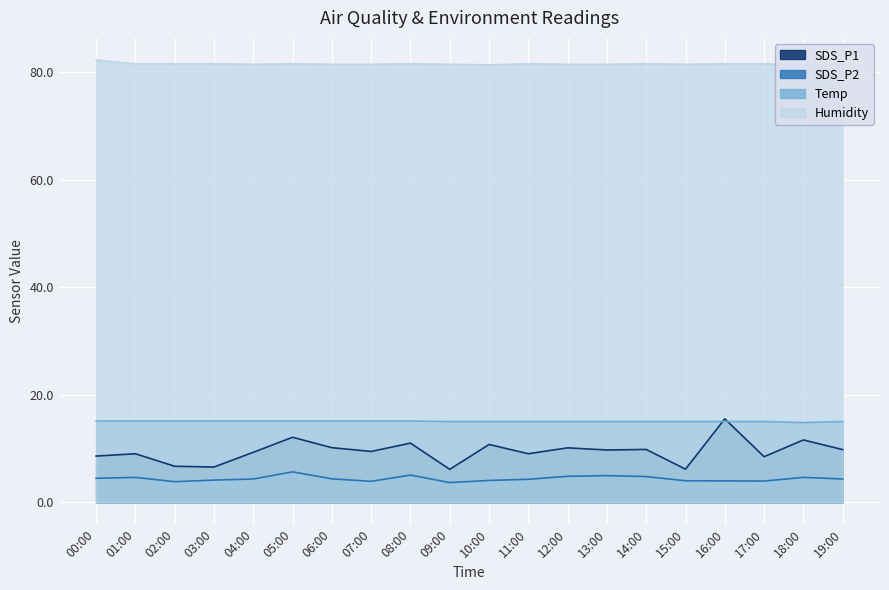

True or false: Humidity and Temp cross at least once.

False